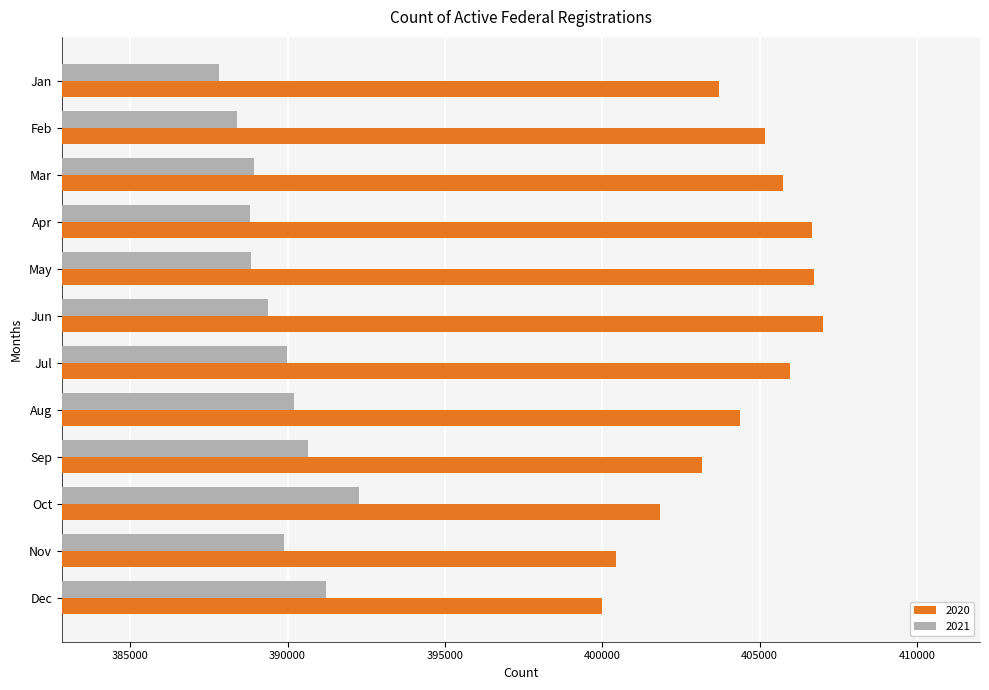

Which label corresponds to the smallest value in the chart?

Jan